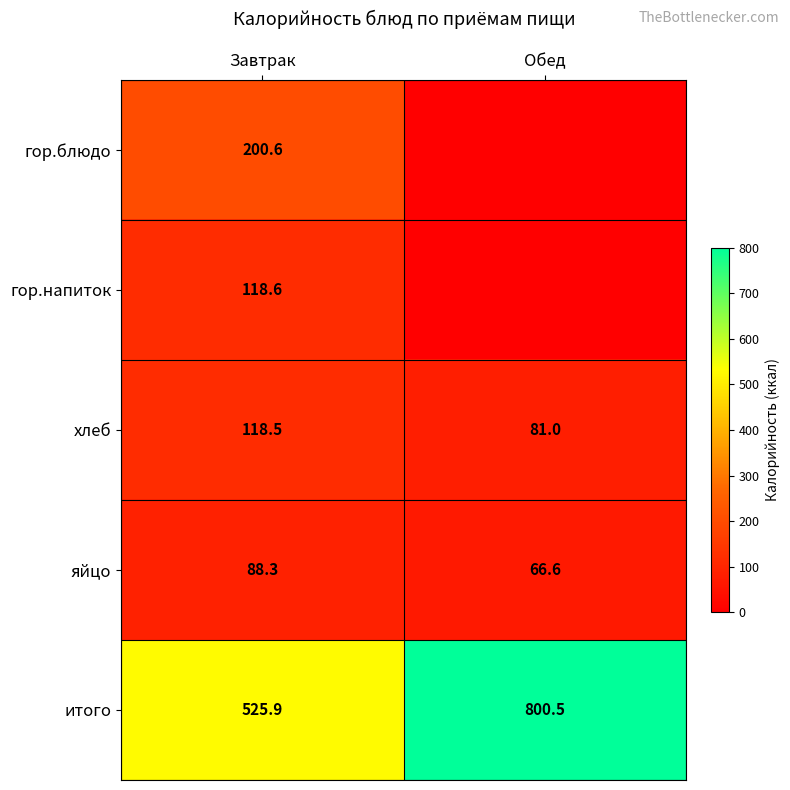

What is the difference between the highest and lowest values at Завтрак?

437.6